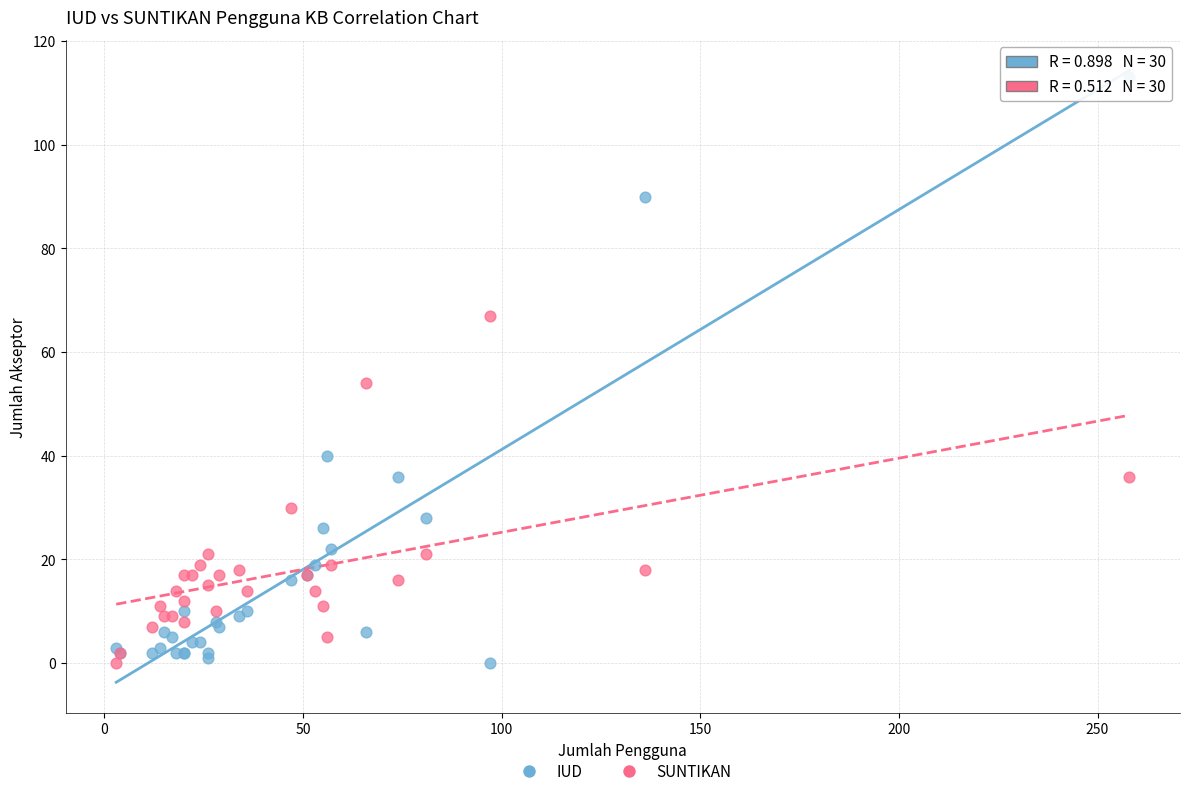

Which series has the widest spread of Y values?

IUD